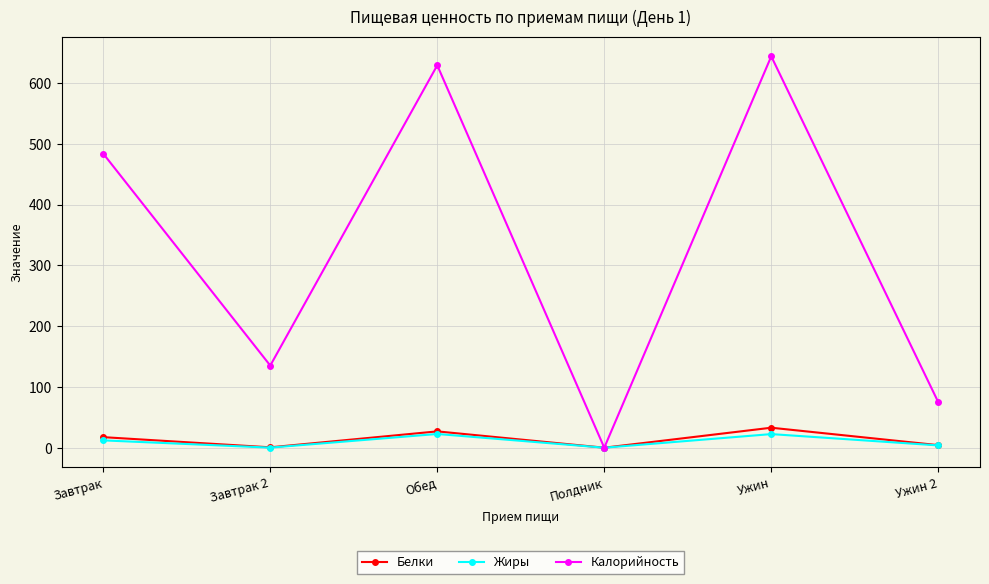

Which series has the widest spread of values?

Калорийность